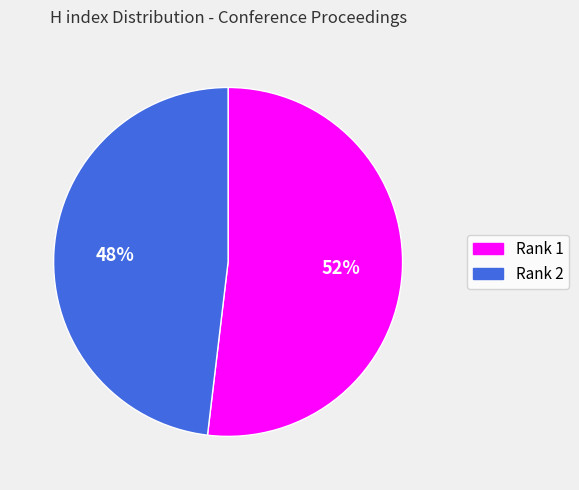

Approximately how many times larger is the value at Rank 1 compared to Rank 2?

1.1